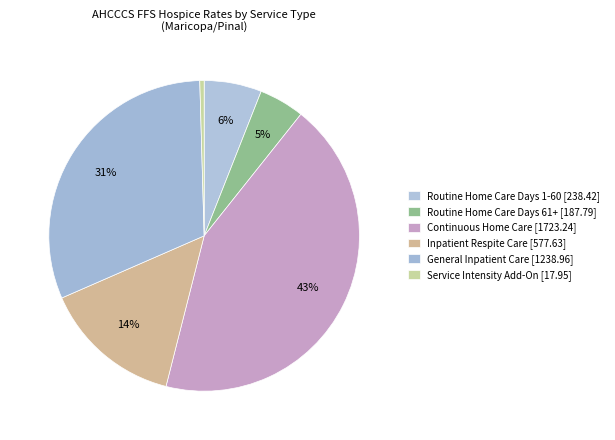

Which category has the biggest portion of the pie?

Continuous Home Care